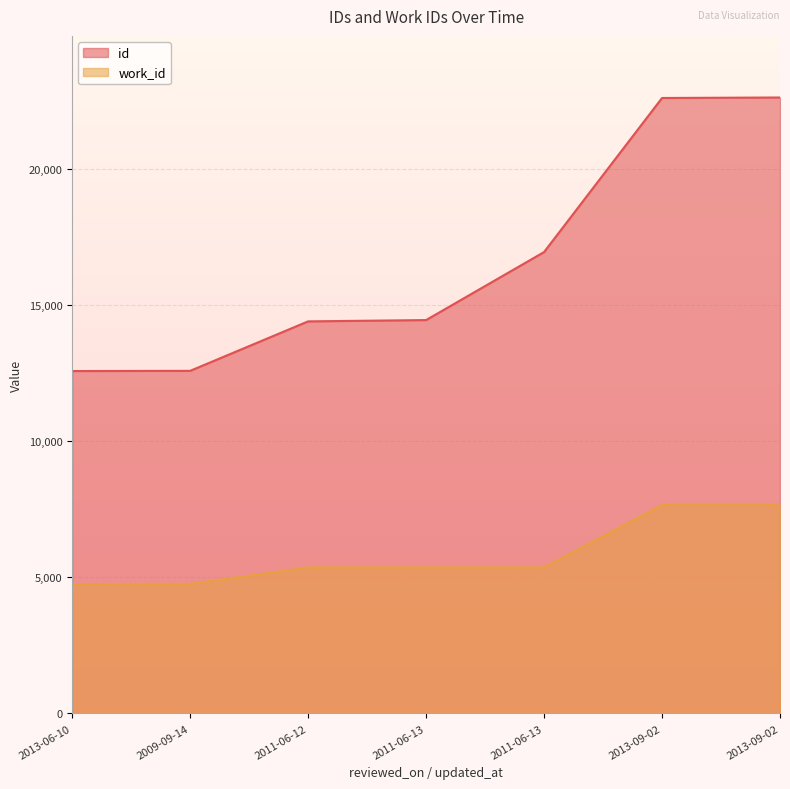

At which category does the chart reach its minimum across all series?

2013-06-10